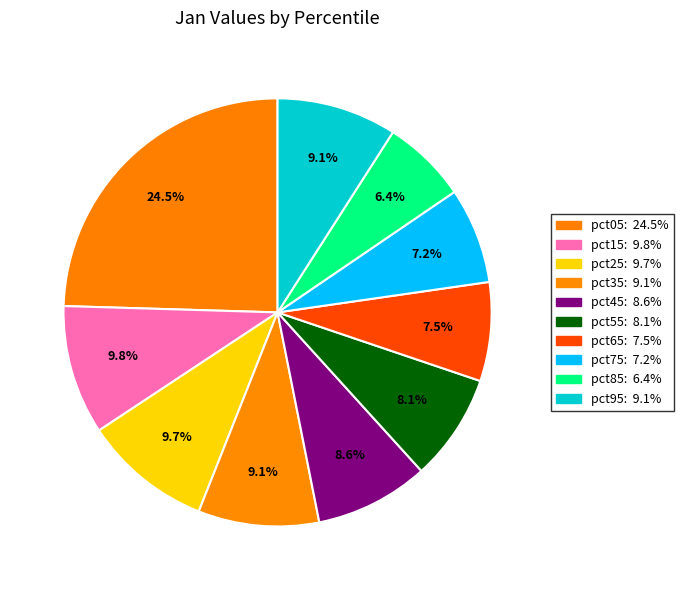

Does pct65 account for over 50% of the chart?

No